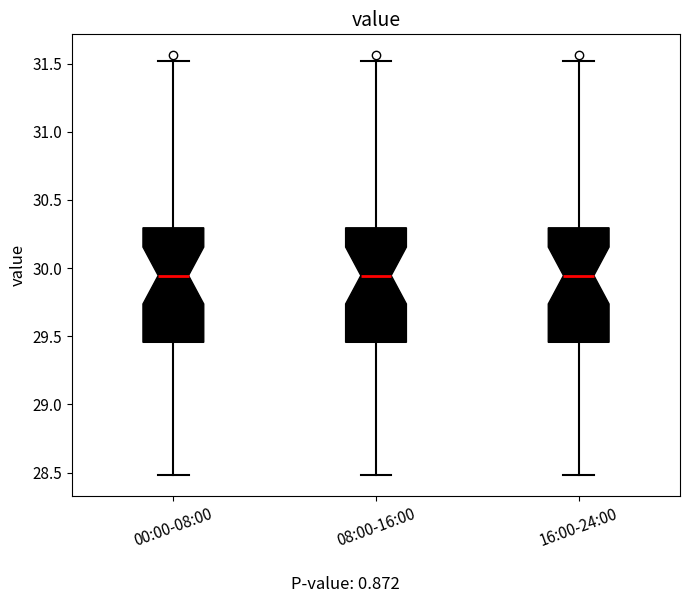

Reading left to right, transcribe this box plot: for each box, give where its median line is, the range the box spans, and where its two whiskers end, as read against the y-axis. The values are not printed on the chart, so give them approximately, as read against the axis.

00:00-08:00: median 29.95, box 29.45 to 30.30, whiskers 28.50 to 31.50
08:00-16:00: median 29.95, box 29.45 to 30.30, whiskers 28.50 to 31.50
16:00-24:00: median 29.95, box 29.45 to 30.30, whiskers 28.50 to 31.50